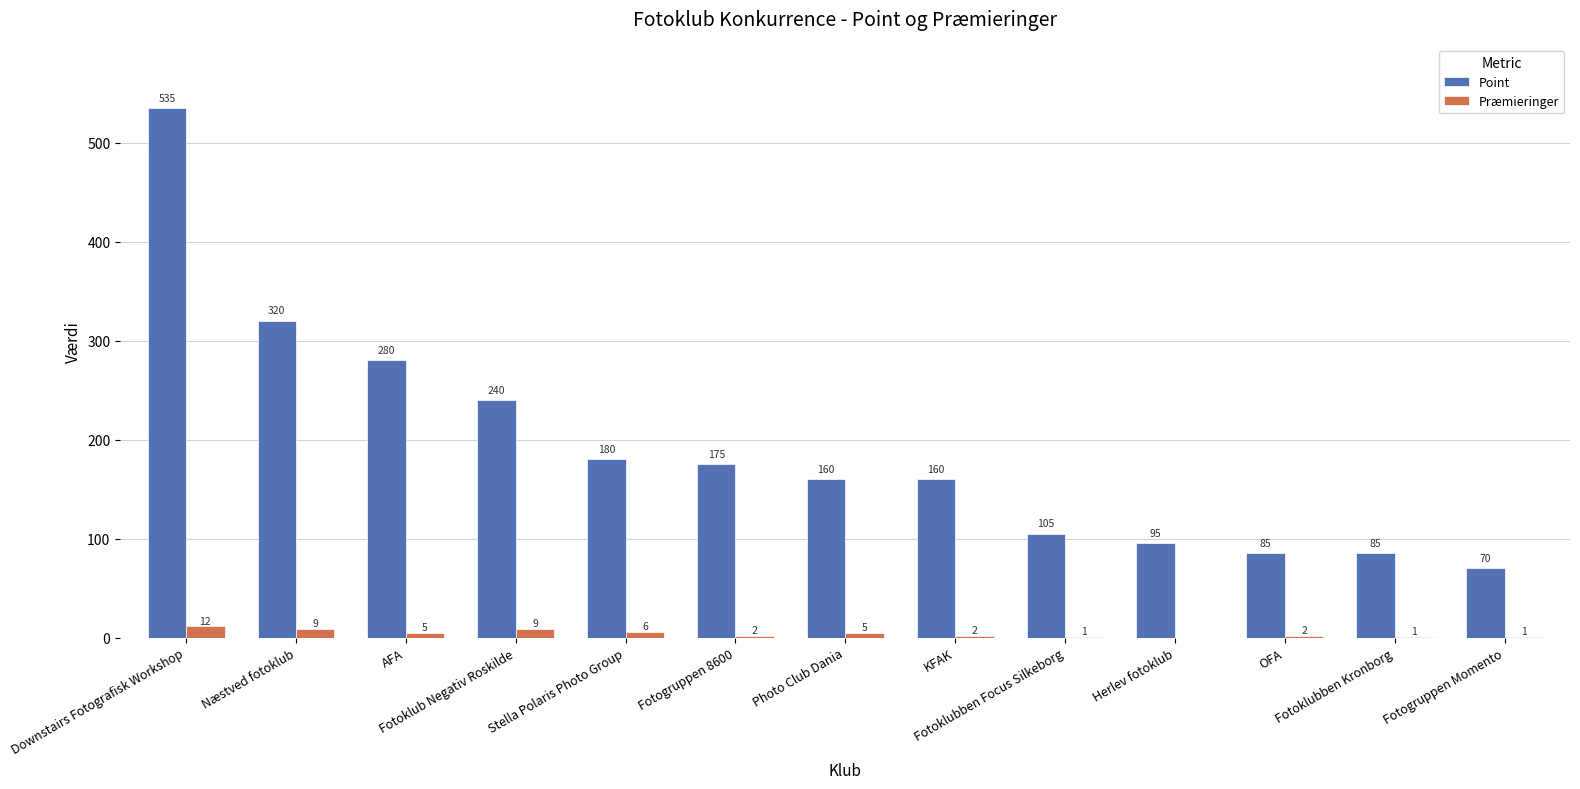

What is the sum of all Præmieringer values?

55